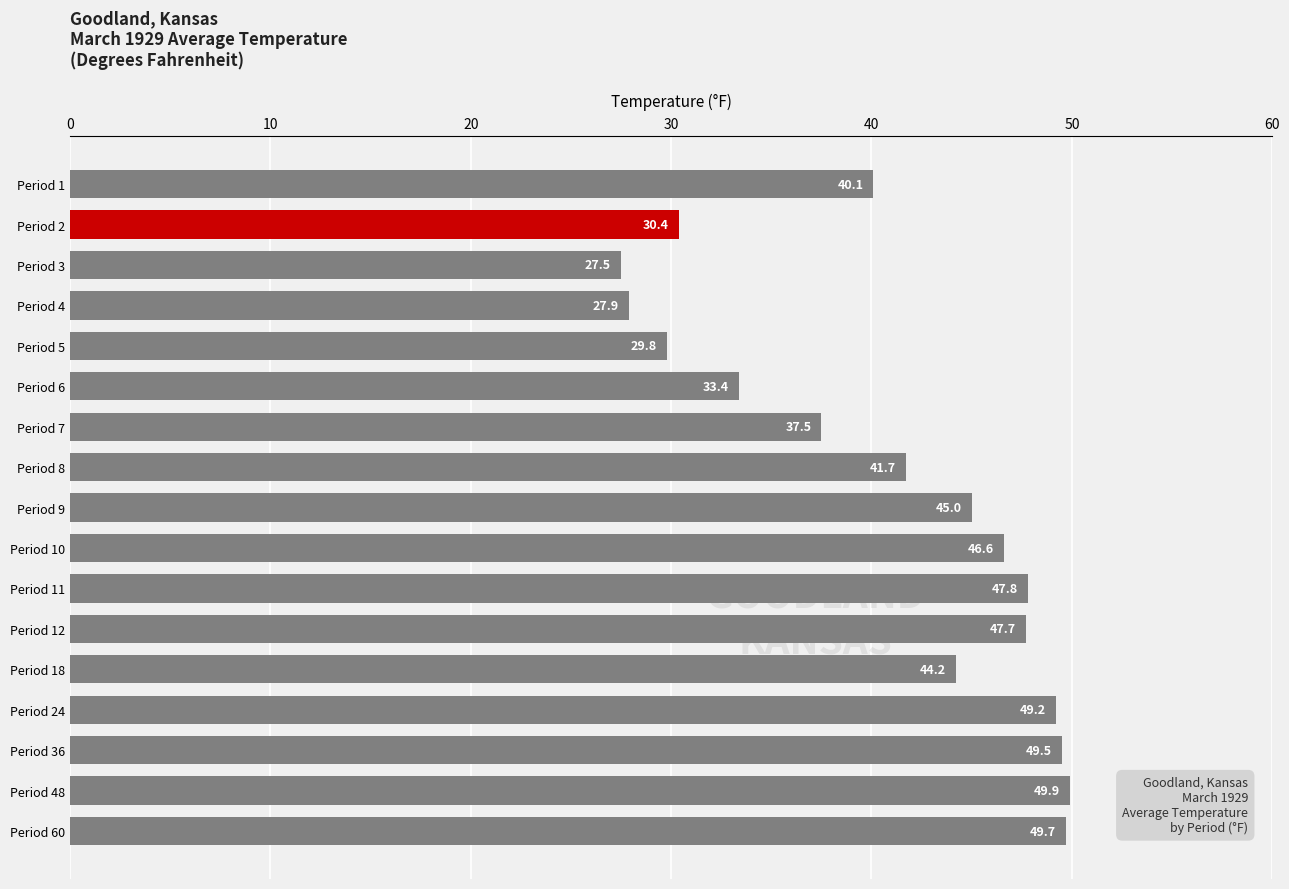

List the labels in order of value, smallest first.

Period 3, Period 4, Period 5, Period 2, Period 6, Period 7, Period 1, Period 8, Period 18, Period 9, Period 10, Period 12, Period 11, Period 24, Period 36, Period 60, Period 48